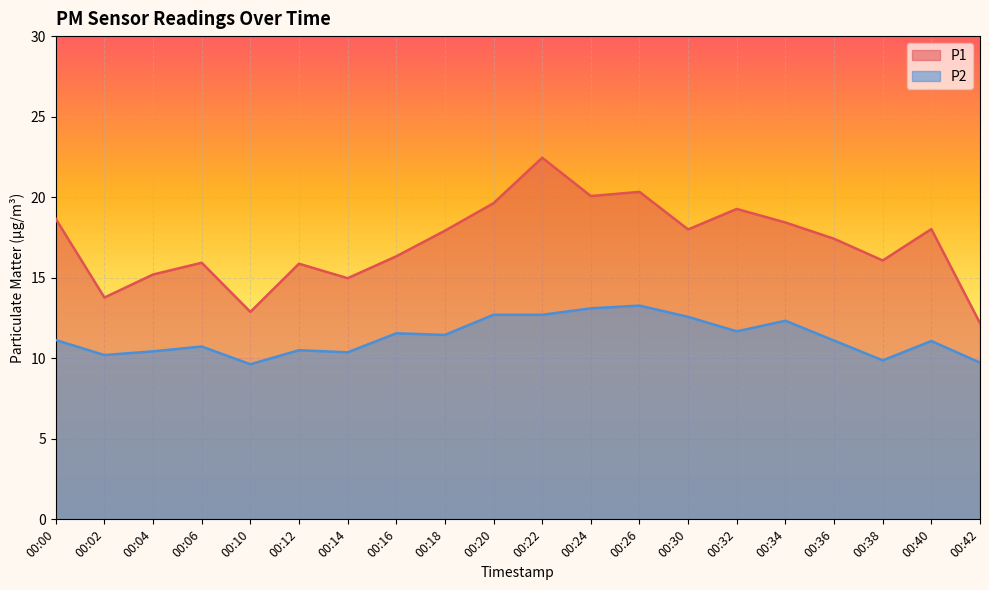

How many interior local peaks does the P2 series have?

6